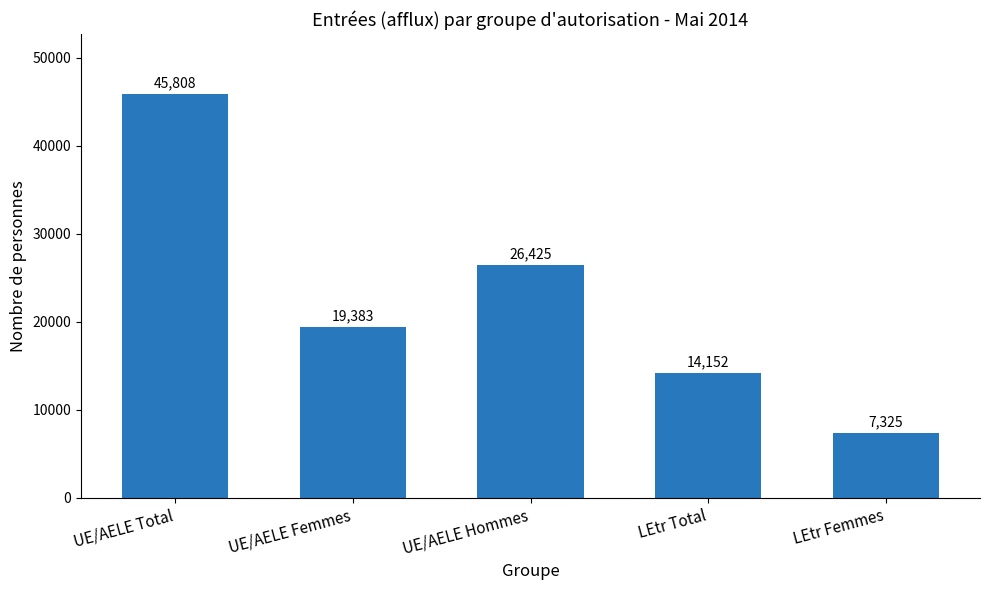

What is the sum of the values at LEtr Femmes and UE/AELE Hommes?

33750